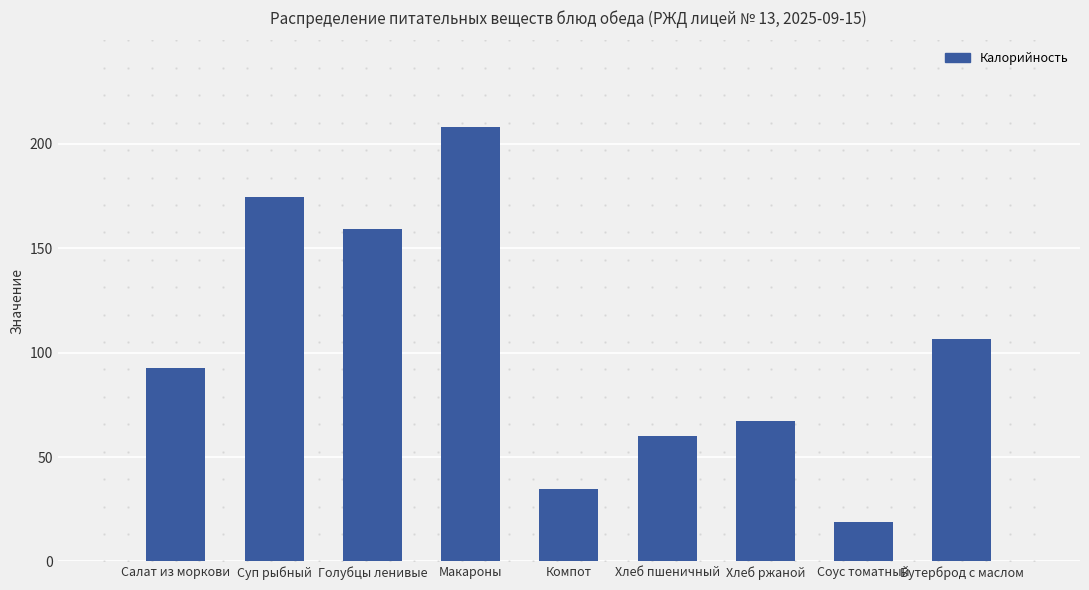

Between Голубцы ленивые and Хлеб ржаной, which is larger?

Голубцы ленивые